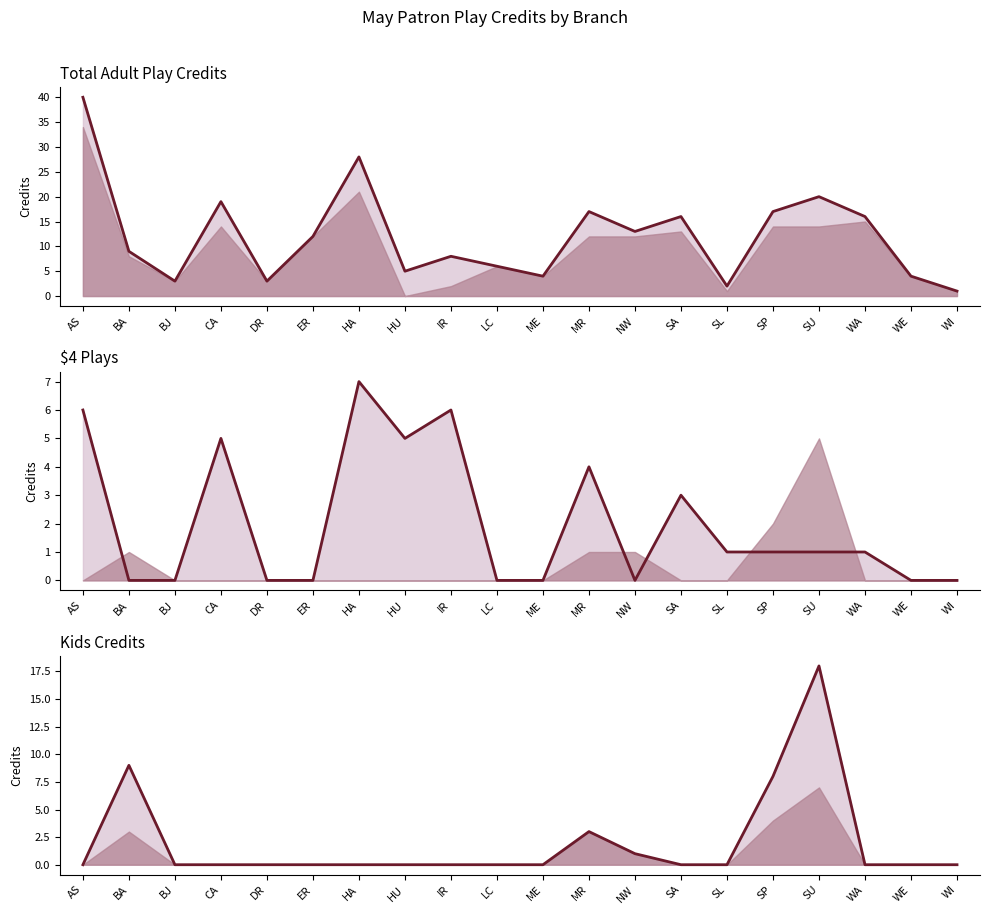

What is the sum of the Total Adult Play Credits line values at BJ and LC?

9